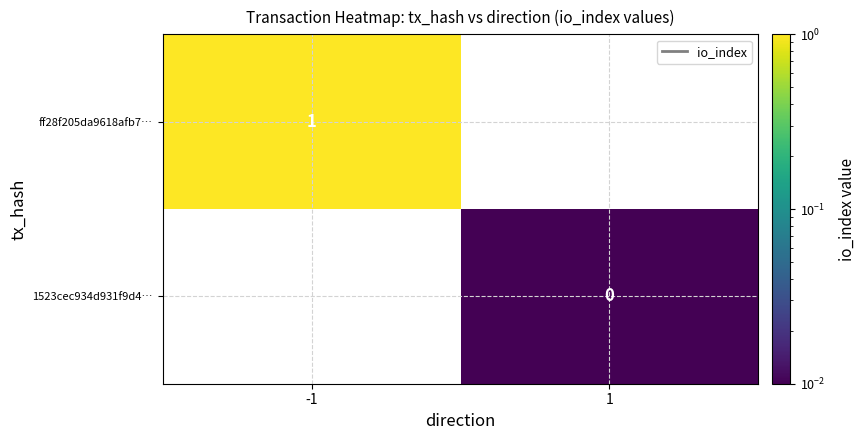

What is the minimum value for ff28f205da9618afb7…?

1.0